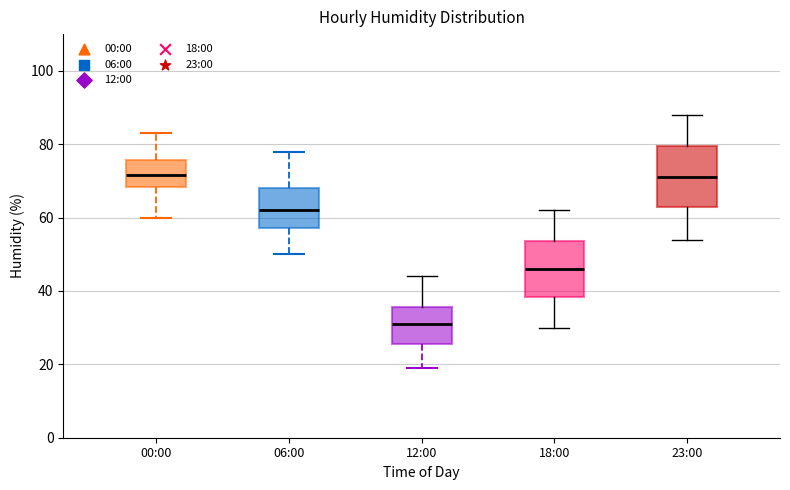

Where does the upper whisker of the box for 00:00 end on the y-axis? The values are not printed on the chart, so give them approximately, as read against the axis.

84